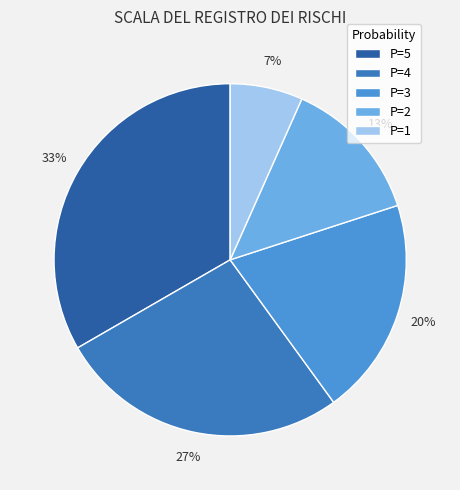

Which has a higher value, P=1 or P=5?

P=5